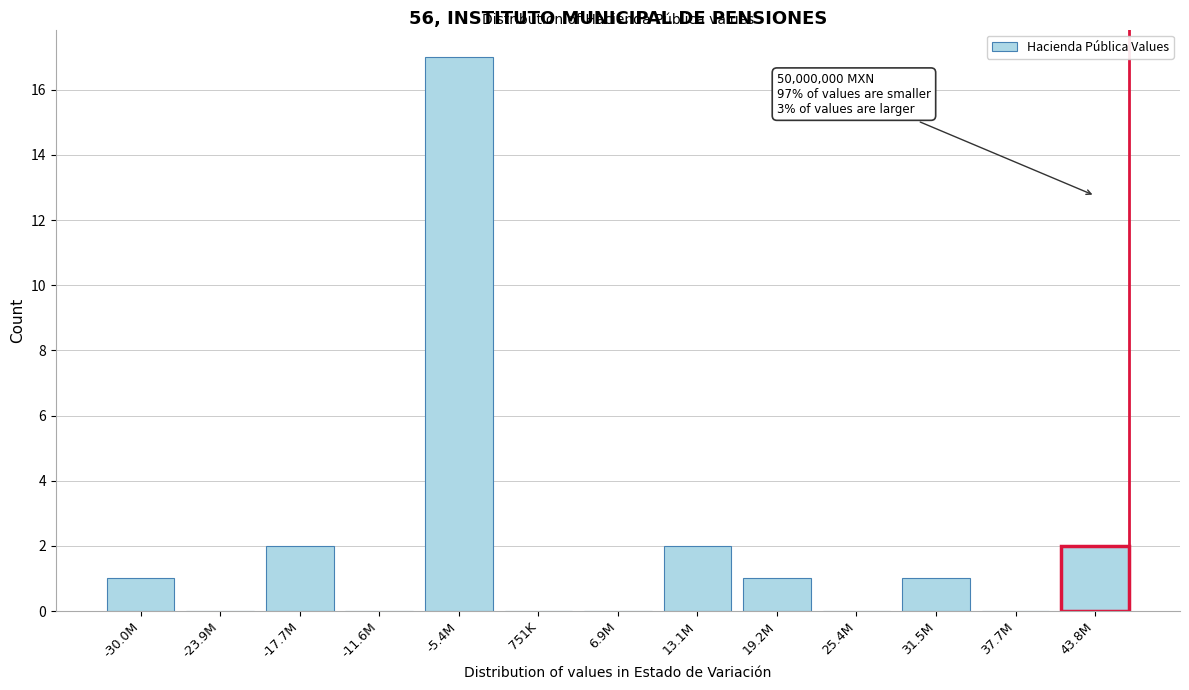

Reading right to left, transcribe all the data shown in this chart.

43.8M=2	37.7M=0	31.5M=1	25.4M=0	19.2M=1	13.1M=2	6.9M=0	751K=0	-5.4M=17	-11.6M=0	-17.7M=2	-23.9M=0	-30.0M=1